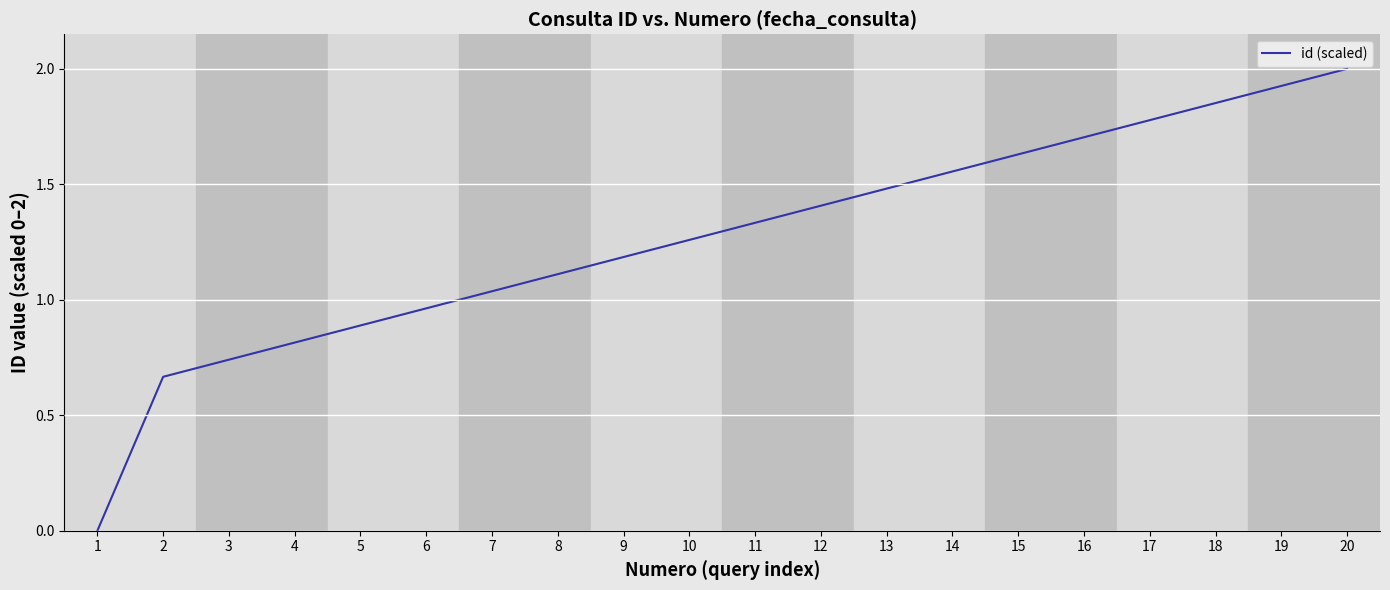

Where does the data first go above 1?

7